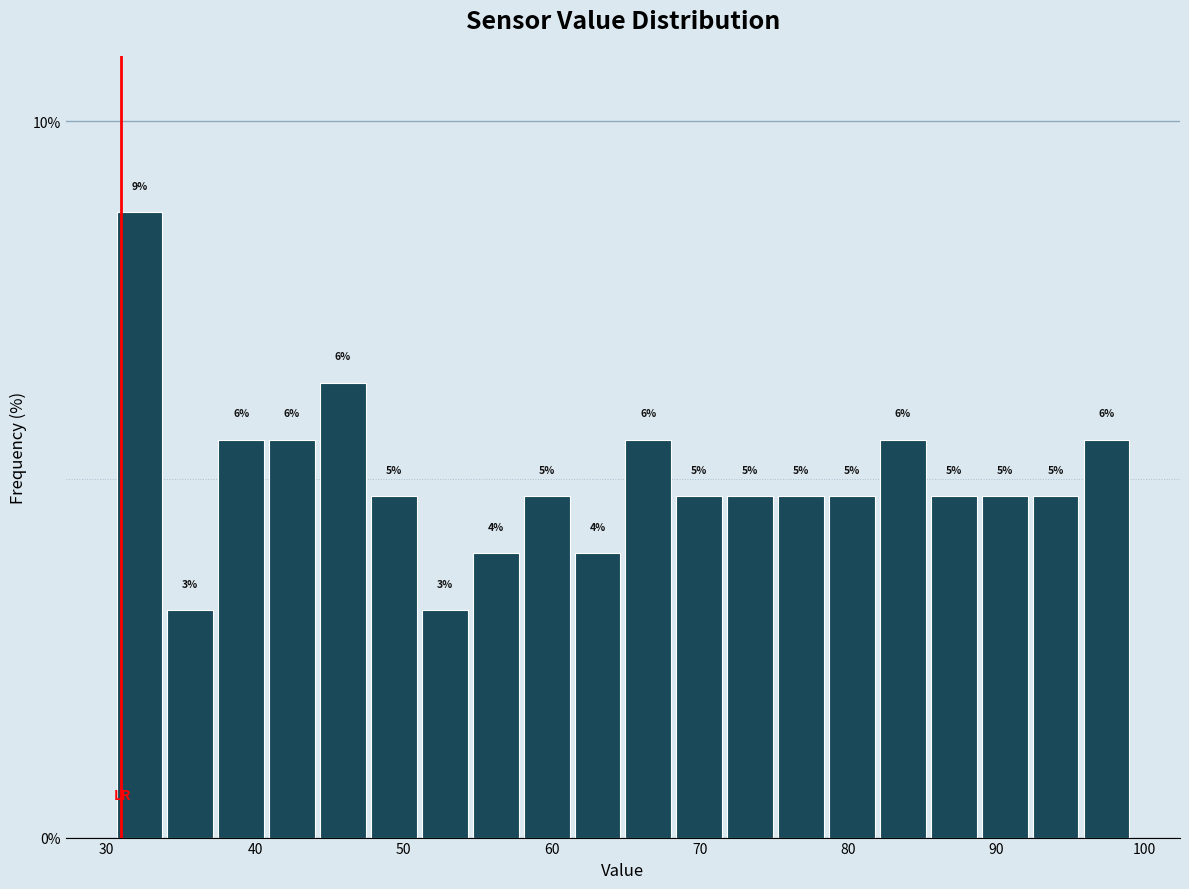

Read against the x-axis, roughly where is the centre of the tallest bar?

32